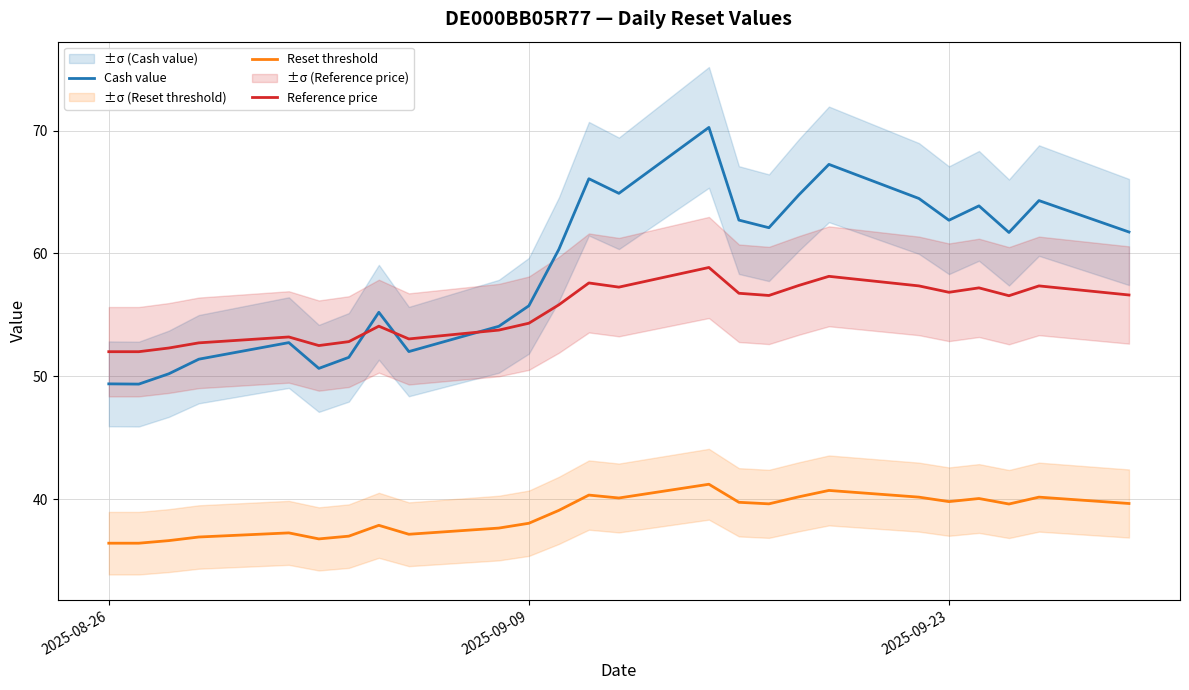

What is the highest value of the Reference price series?

58.9